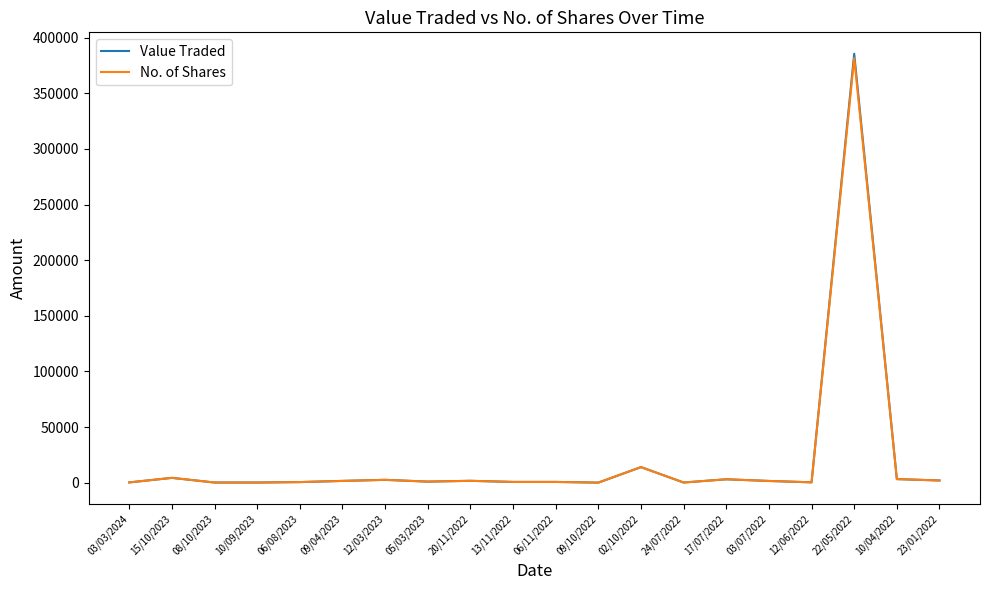

What position from the right is 08/10/2023?

18